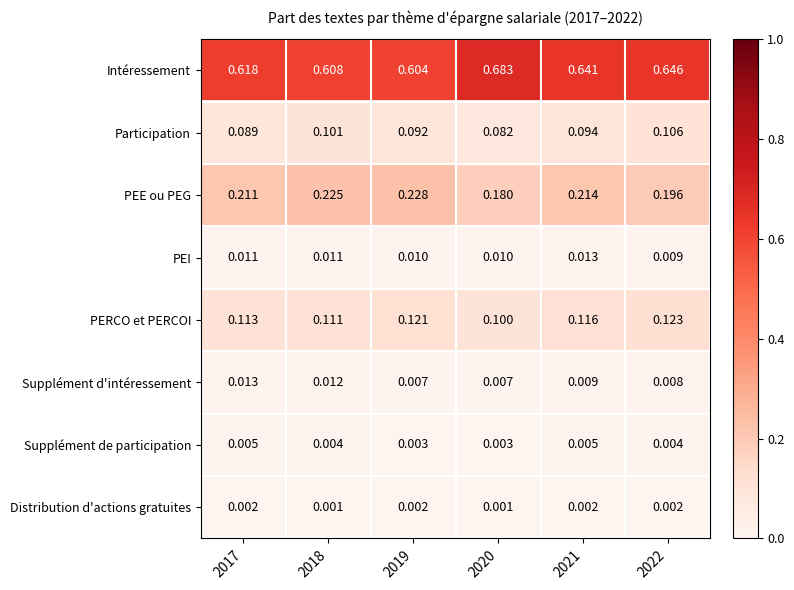

Which series changed the most between 2019 and 2022?

Intéressement